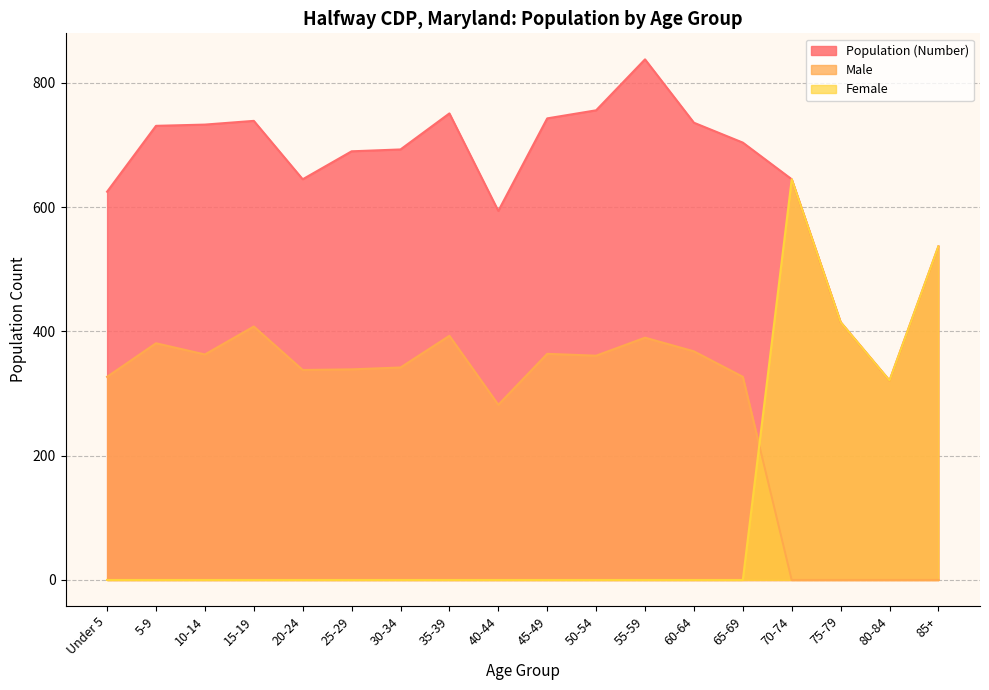

Reading left to right, list all the values displayed in this chart.

Population (Number): 625	731	733	739	645	690	693	751	594	743	756	838	736	704	645	415	321	537
Male: 327	381	363	408	338	339	342	393	282	364	361	390	368	327	0	0	0	0
Female: 0	0	0	0	0	0	0	0	0	0	0	0	0	0	645	415	321	537